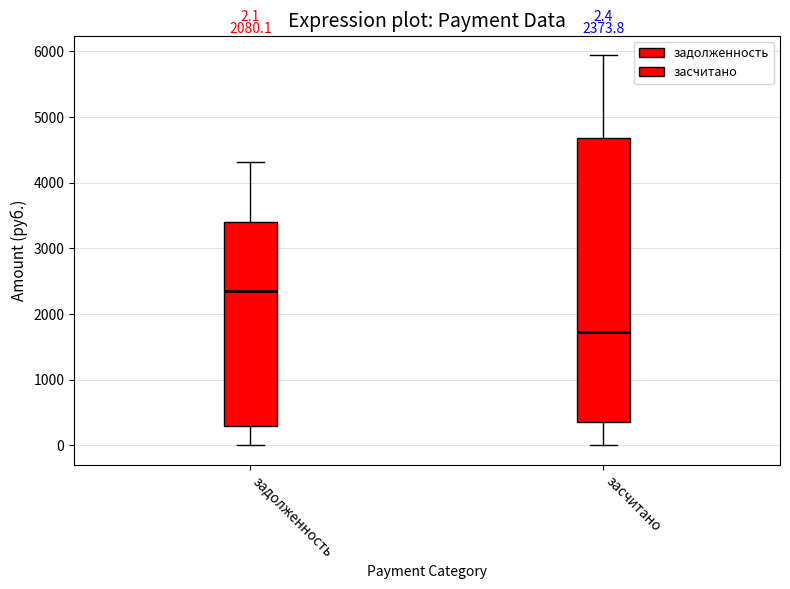

Which box's median line is the highest?

задолженность